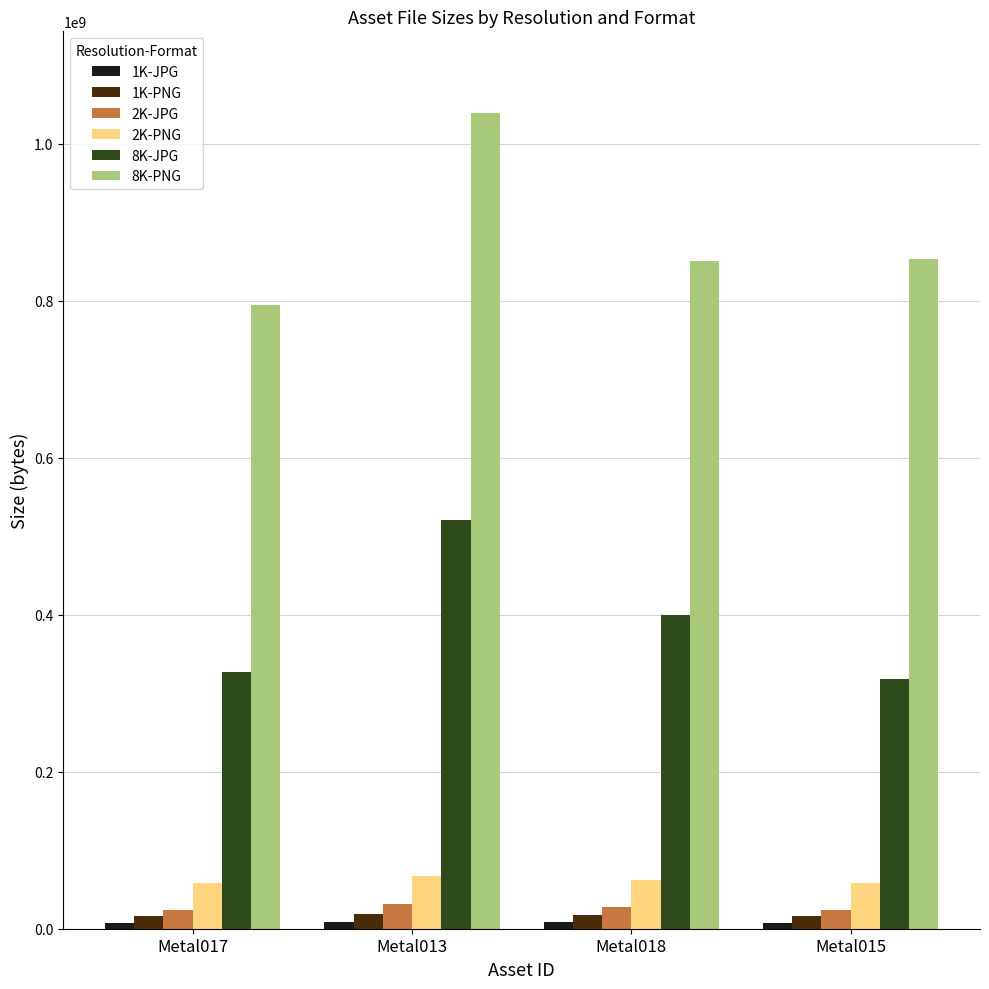

What is the smallest value displayed?

7029391